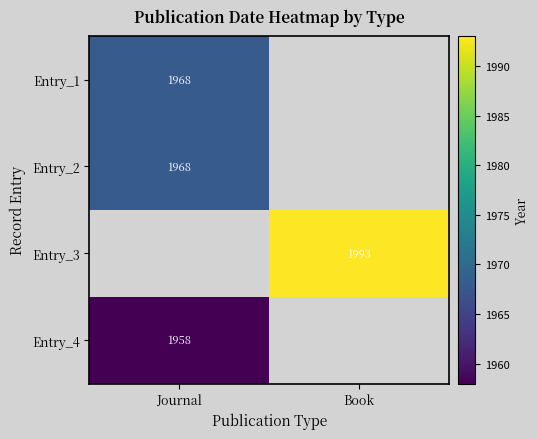

At how many categories does at least one series exceed 1989?

1